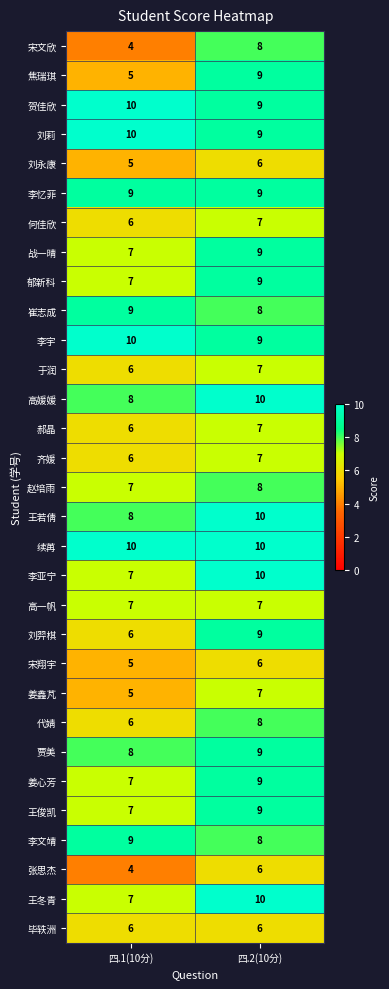

At how many categories does at least one series exceed 4?

2